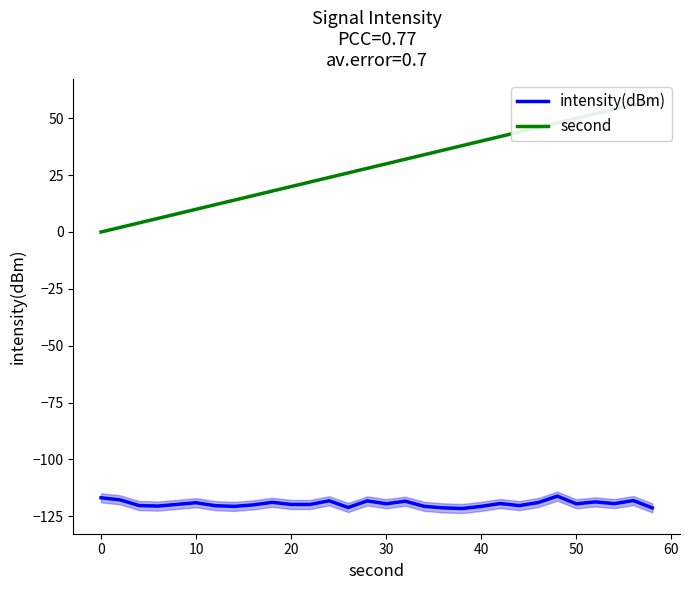

What is the lowest value of the intensity(dBm) series?

-121.6